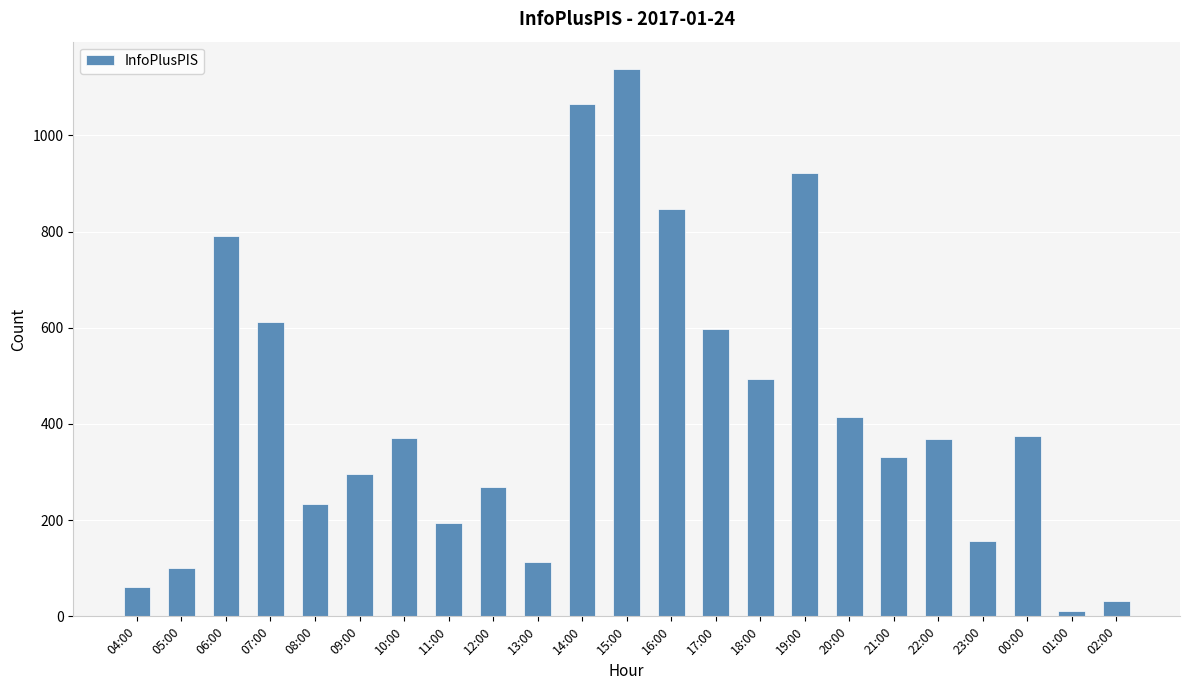

Count the number of categories in the chart.

23